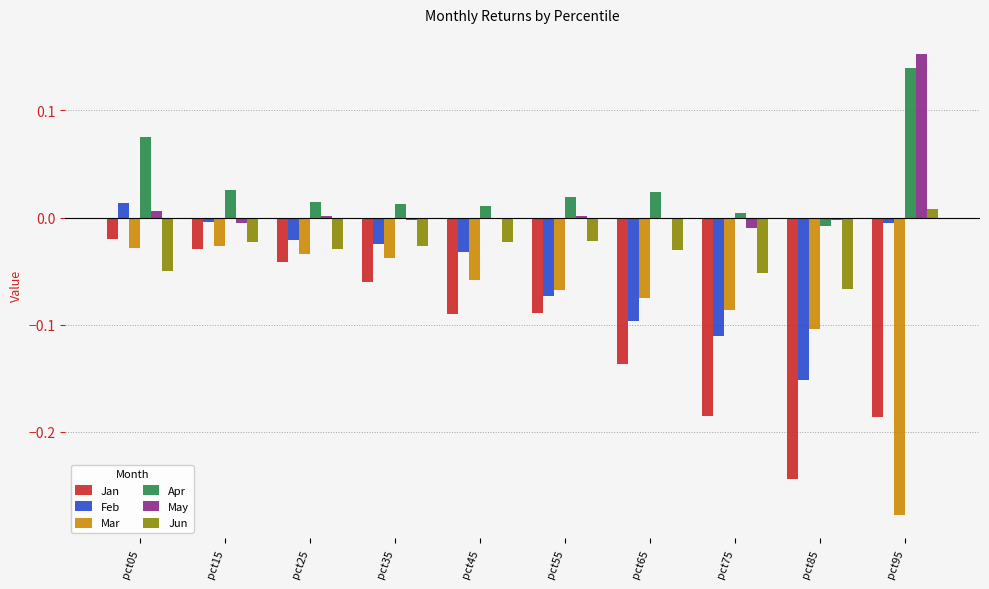

Which series has the widest spread of values?

Mar